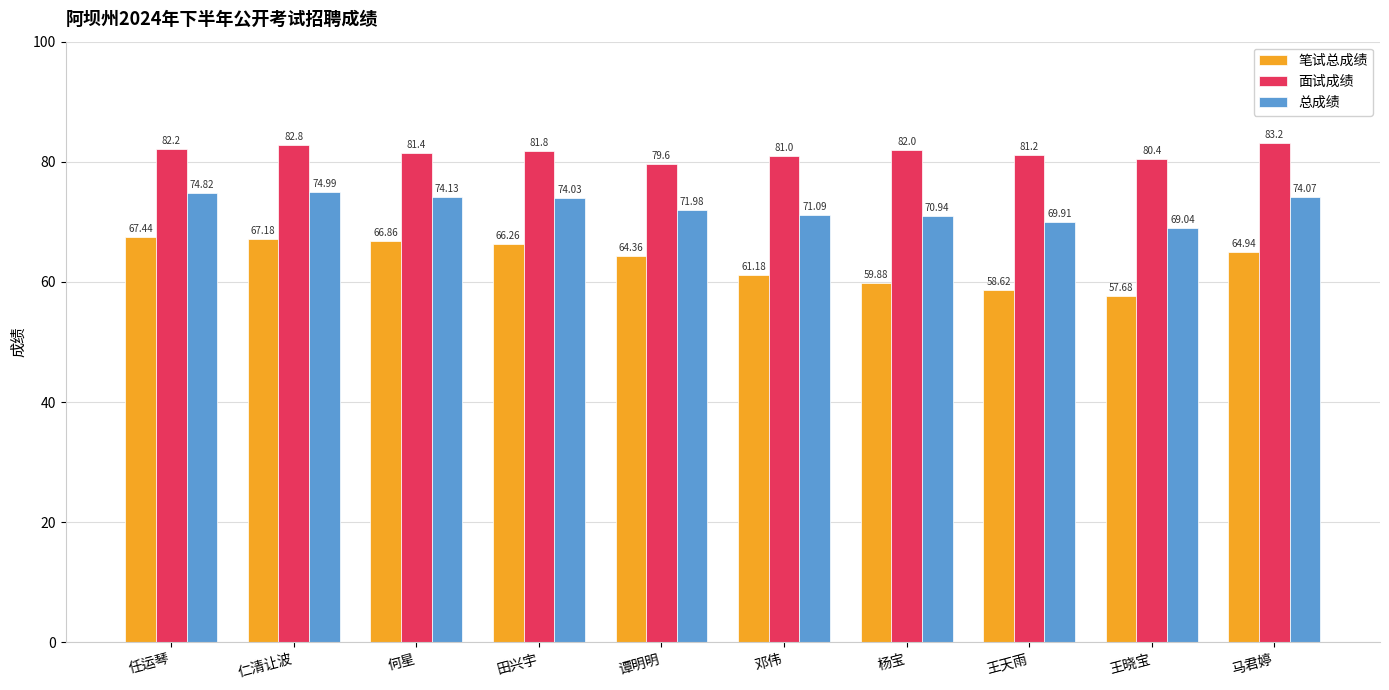

The 笔试总成绩 series shows 87.2 at 谭明明. True or false?

False